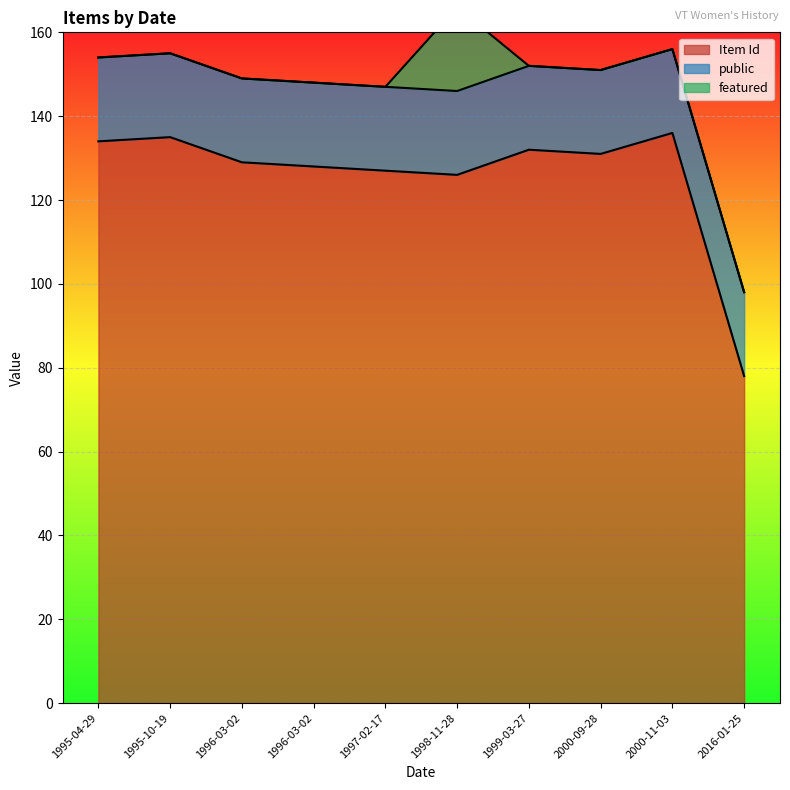

How many categories are shown in the chart?

10